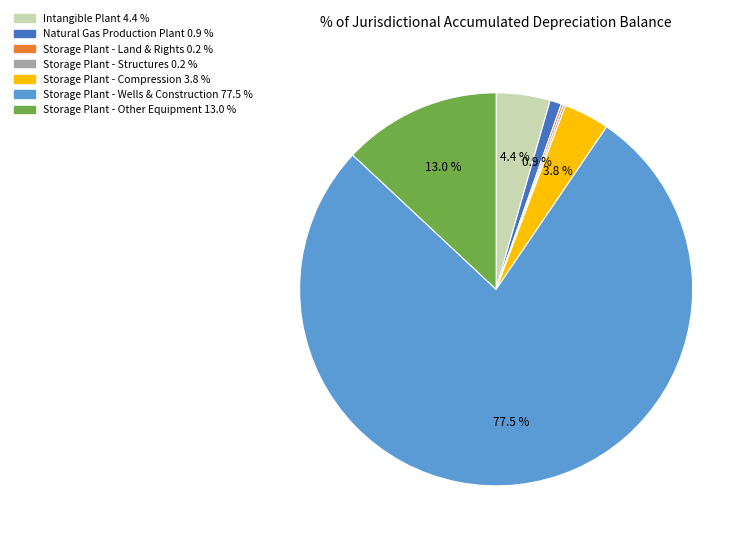

The Storage Plant - Other Equipment slice represents 1% of the pie. True or false?

False